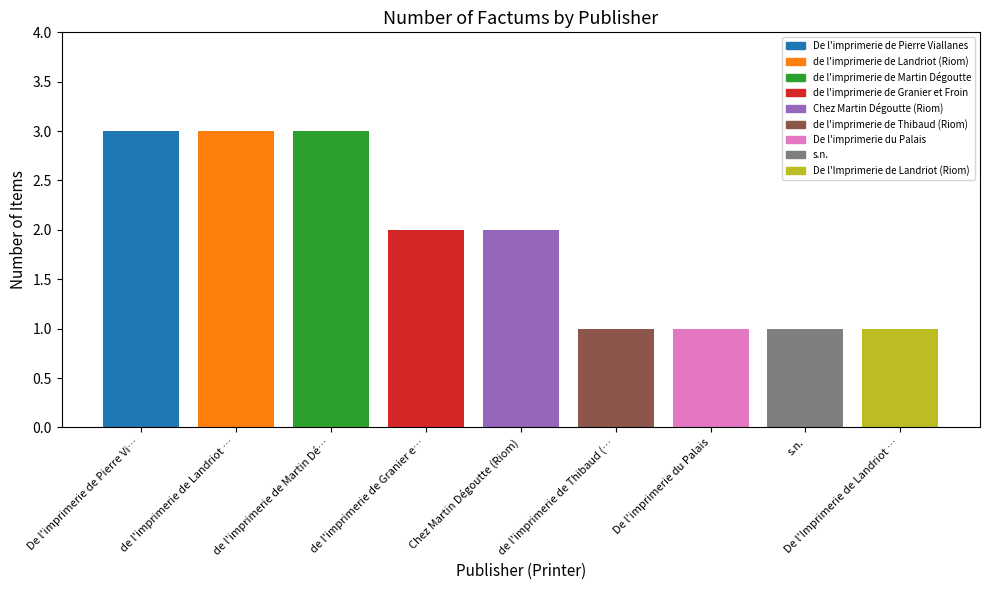

List the labels in order of value, smallest first.

de l'imprimerie de Thibaud (…, De l'imprimerie du Palais, s.n., De l'Imprimerie de Landriot …, de l'imprimerie de Granier e…, Chez Martin Dégoutte (Riom), De l'imprimerie de Pierre Vi…, de l'imprimerie de Landriot …, de l'imprimerie de Martin Dé…